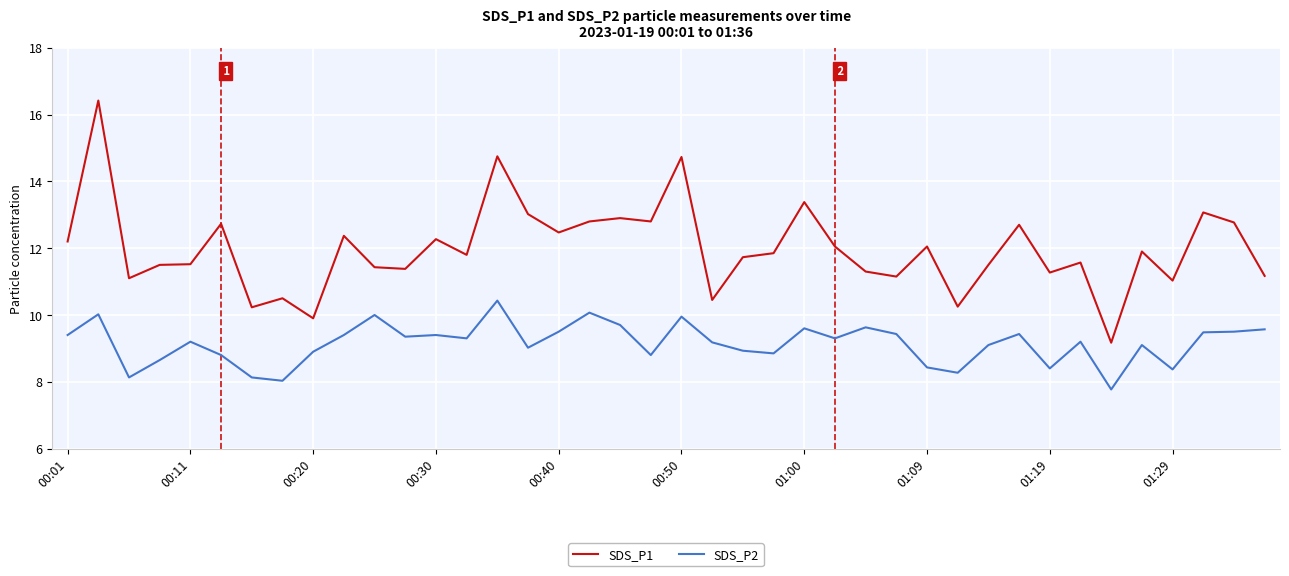

True or false: SDS_P2 and SDS_P1 cross at least once.

False